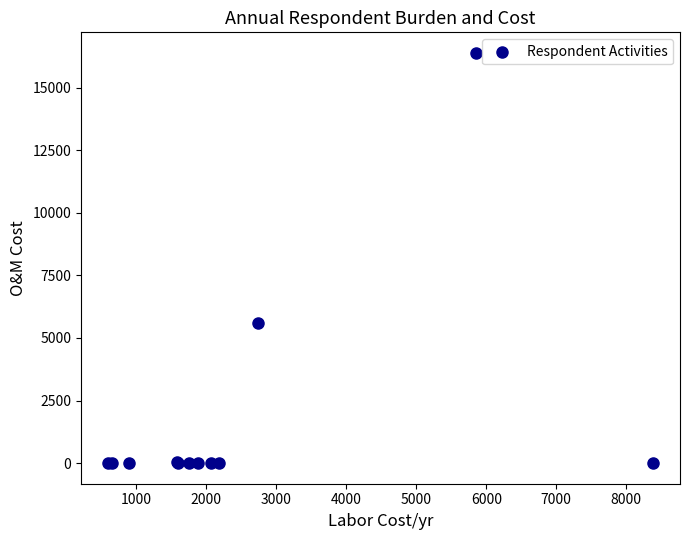

What Y value in the scatter plot is closest to 8193?

5580.0